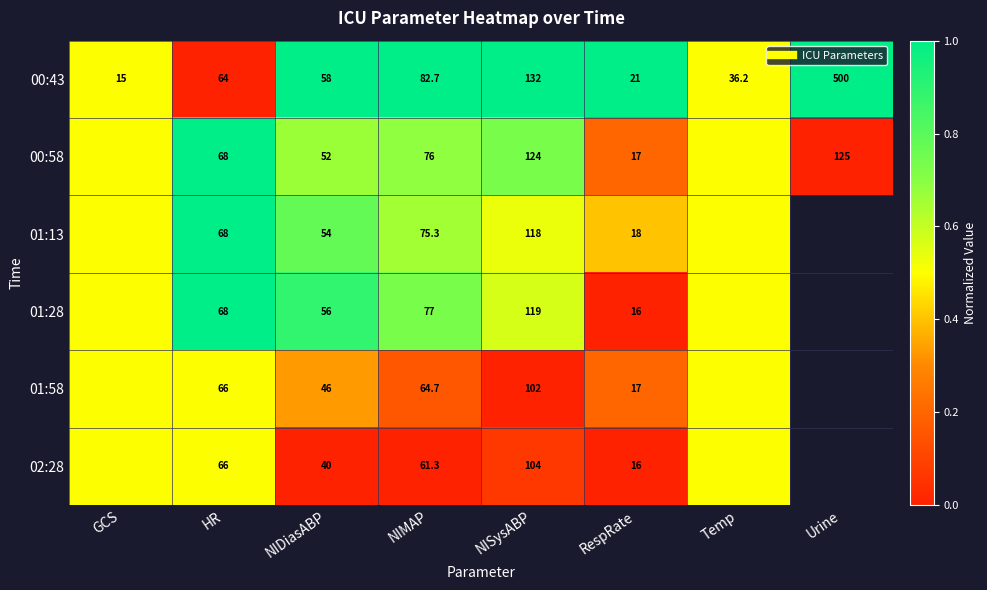

Between NISysABP and Temp, which is larger?

NISysABP